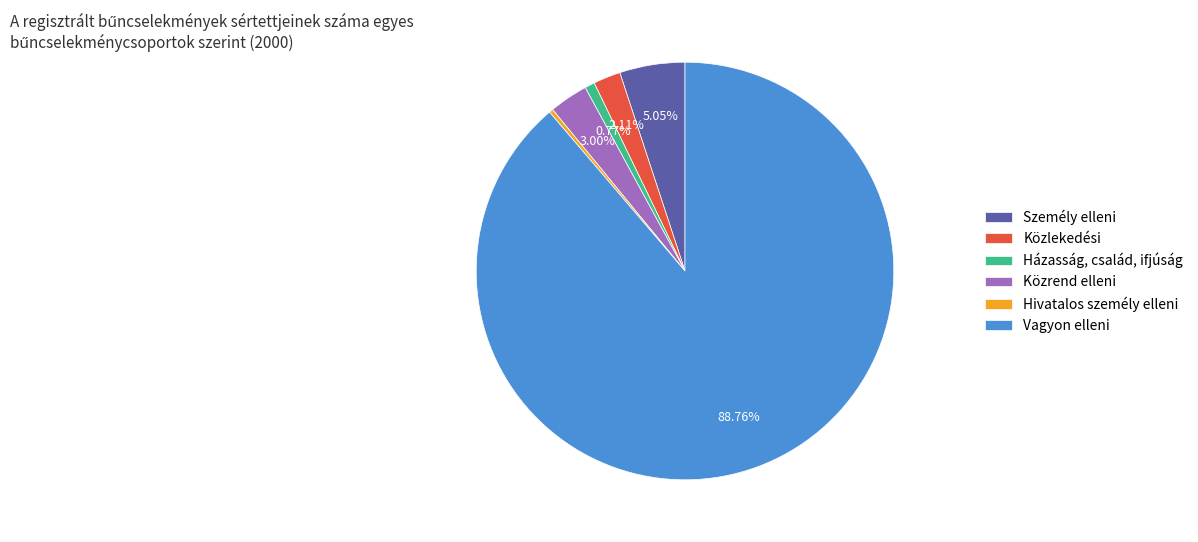

What is the largest slice in the pie chart?

Vagyon elleni